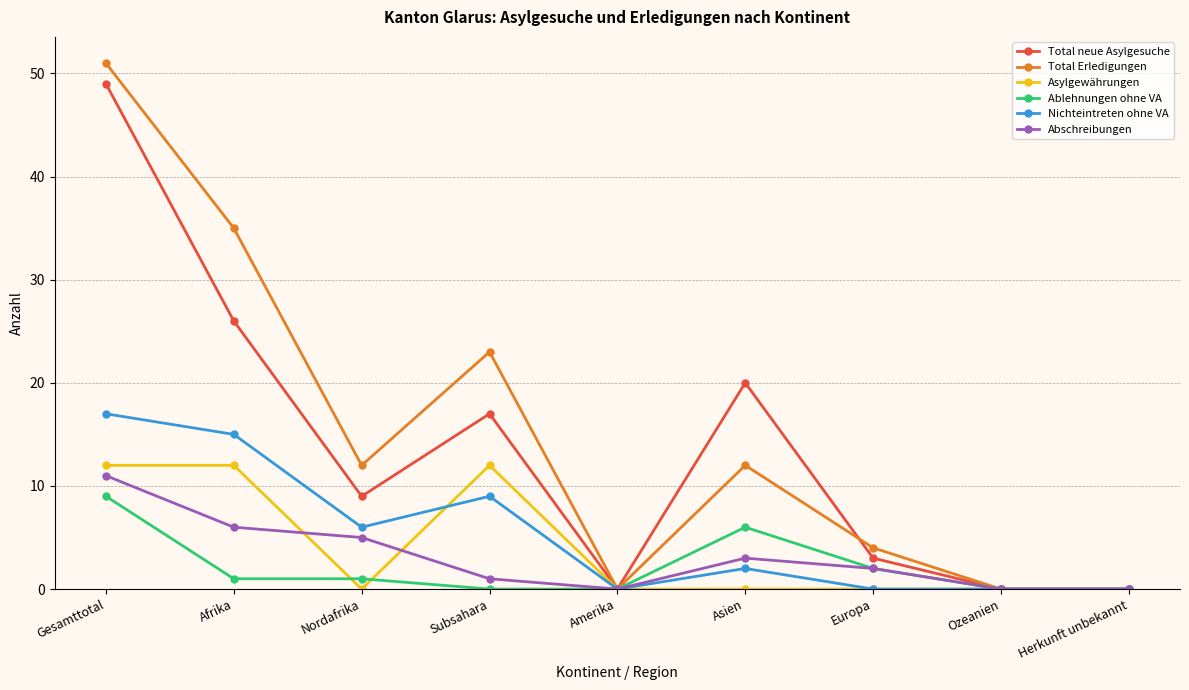

How many data points does each series have?

9